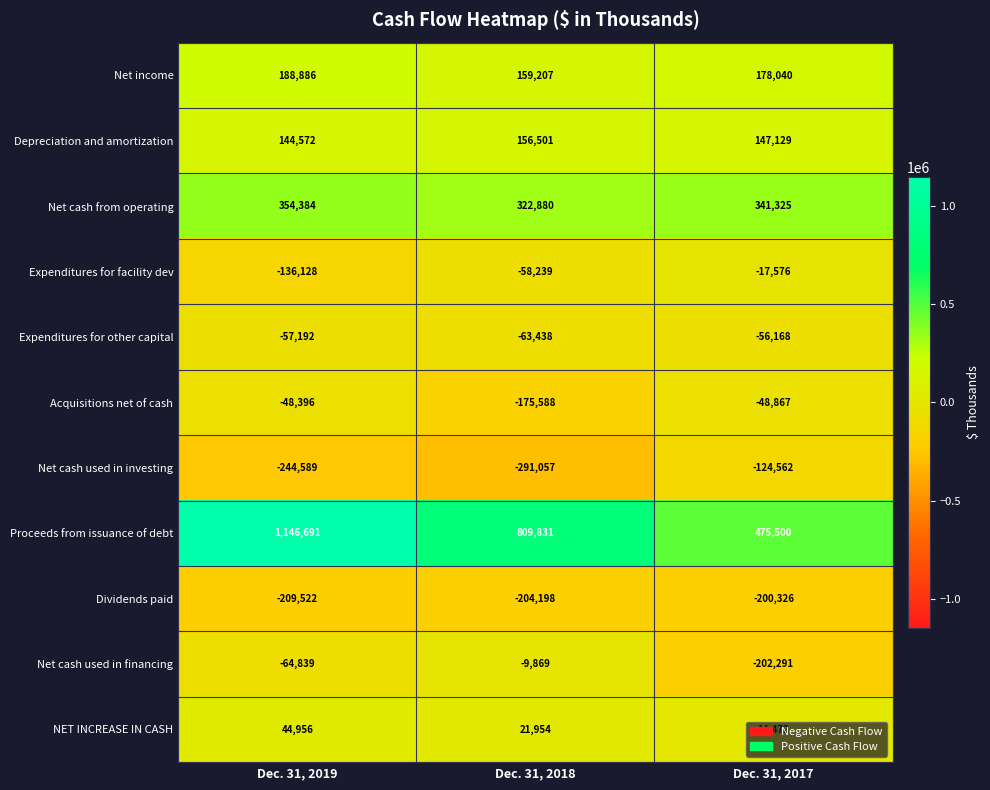

What is the sum of the NET INCREASE IN CASH values at Dec. 31, 2018 and Dec. 31, 2017?

36426